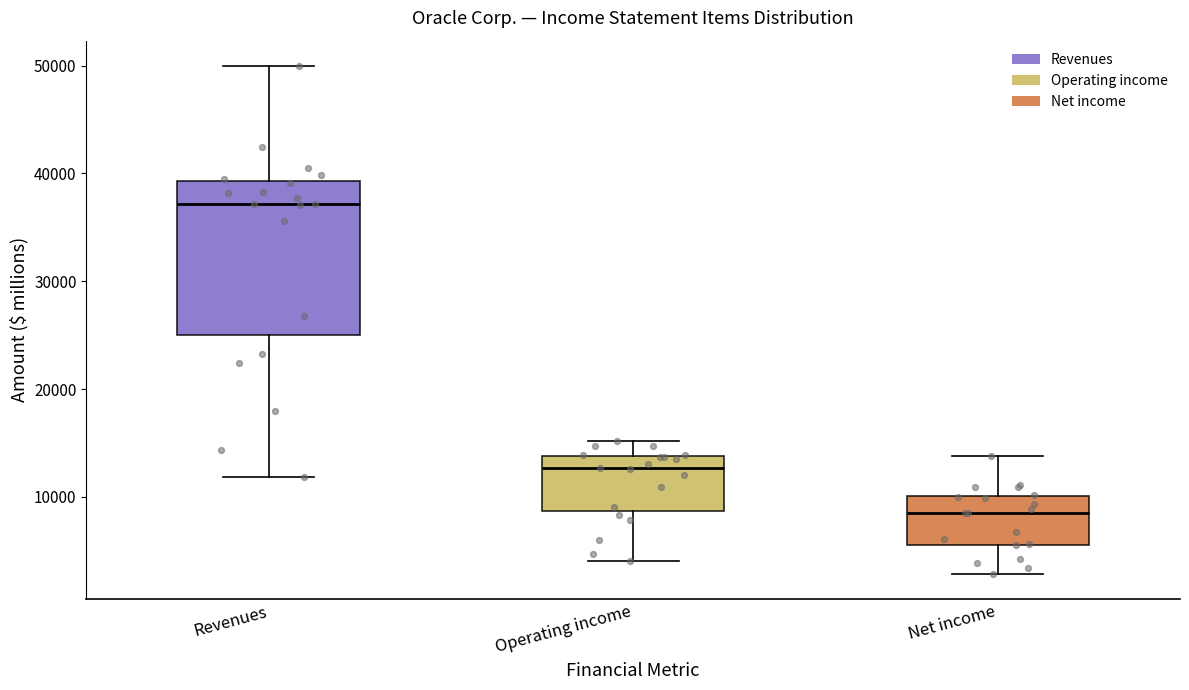

Where does the median line of the box for Revenues sit on the y-axis? The values are not printed on the chart, so give them approximately, as read against the axis.

37000